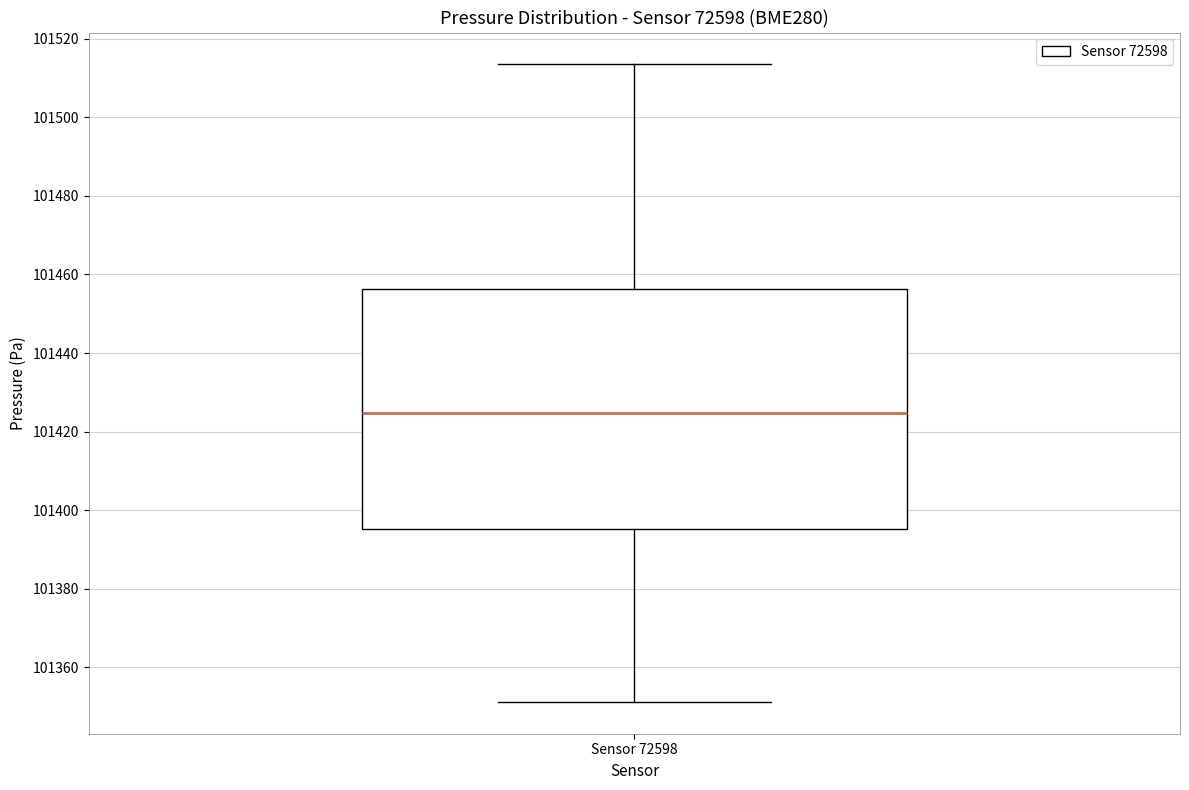

Where is the lower edge of the box for Sensor 72598 on the y-axis? The values are not printed on the chart, so give them approximately, as read against the axis.

101396